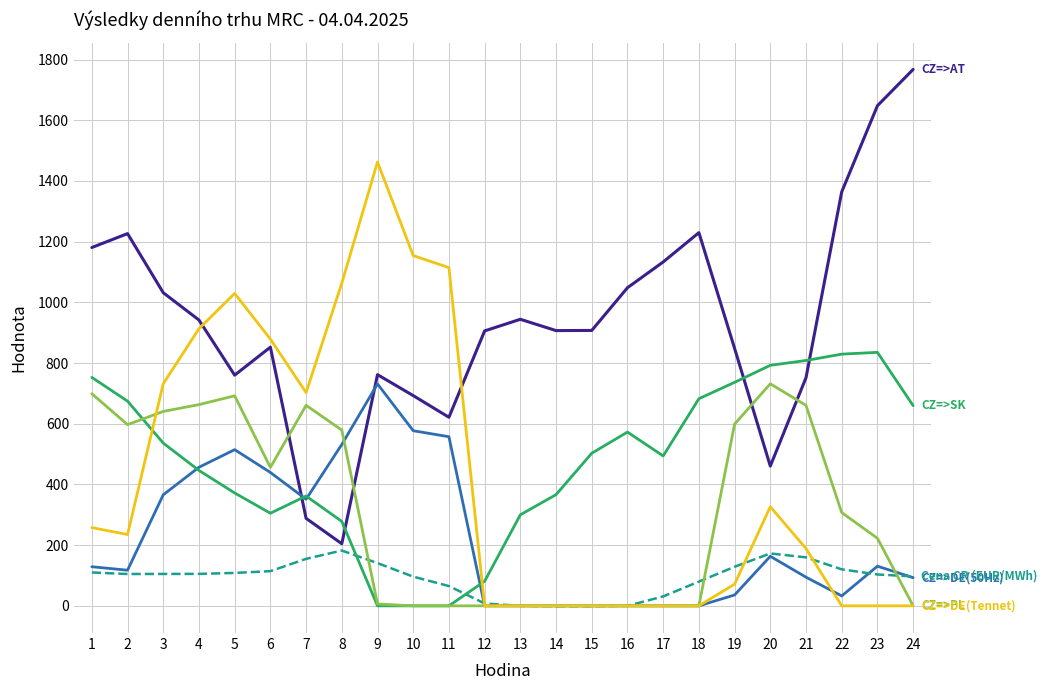

What is the difference between the highest and lowest values at 6?

764.6